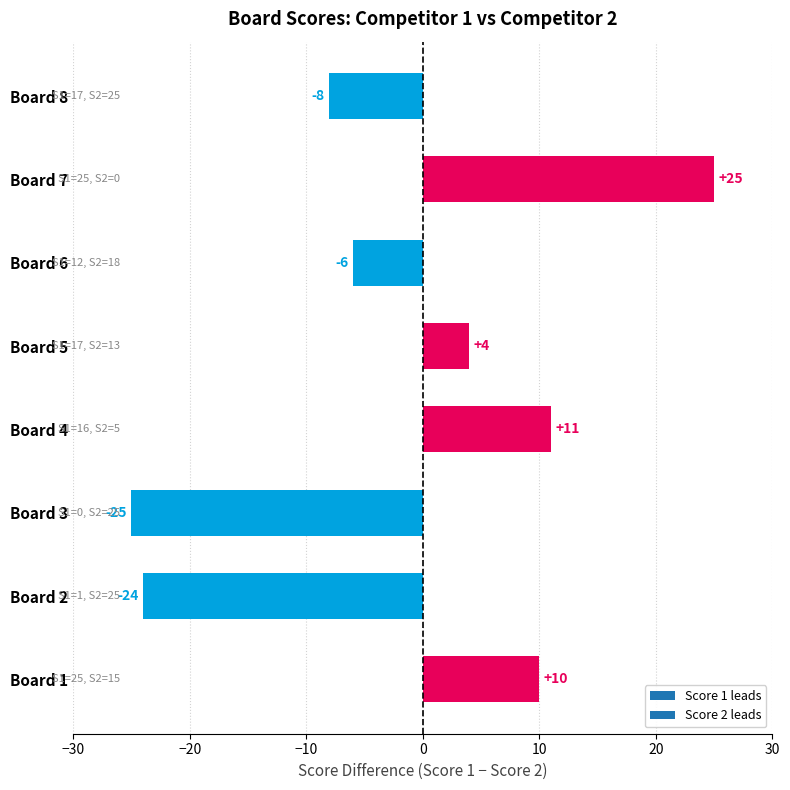

Between Board 4 and Board 8, which is larger?

Board 4